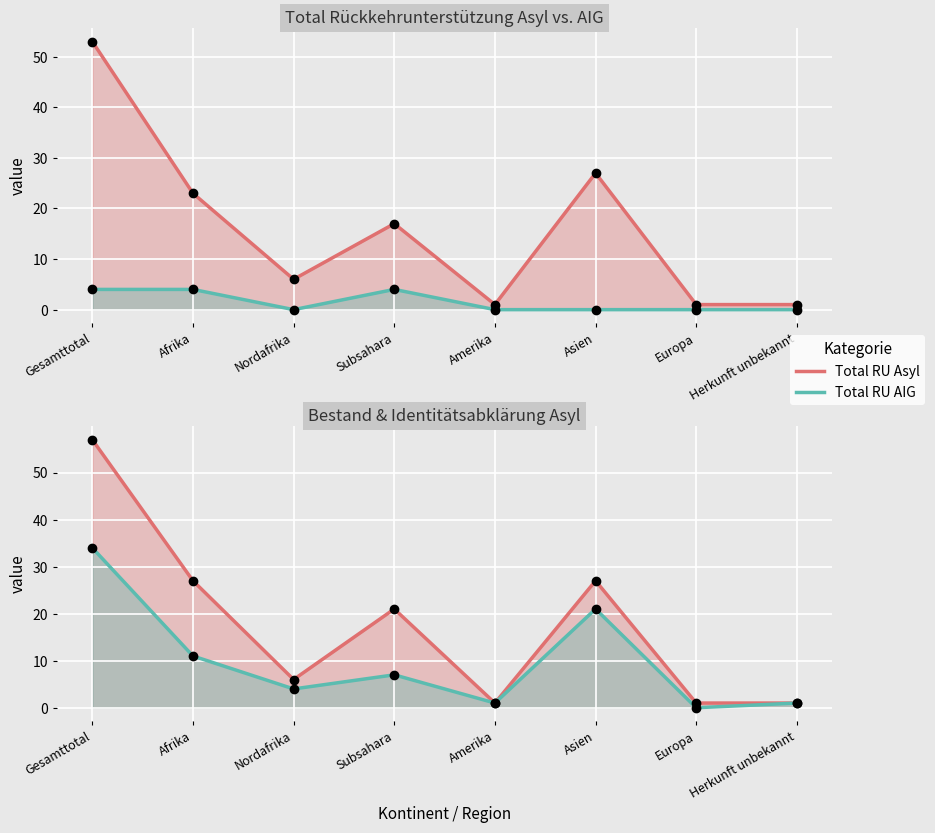

What is the total value across all series at Gesamttotal?

148